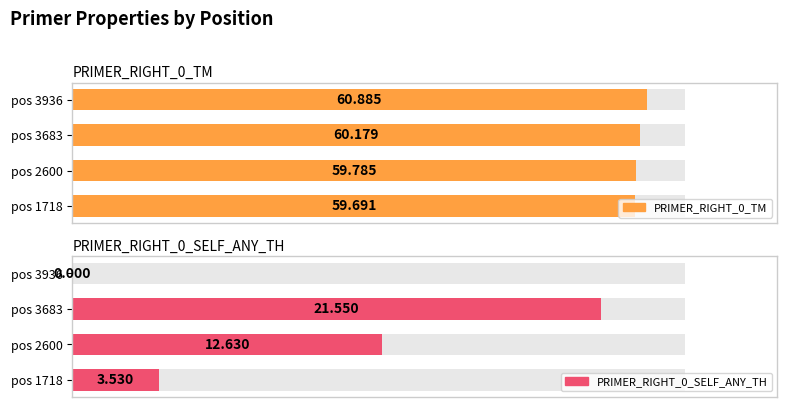

Between pos 2600 and pos 3683, which series saw the biggest shift?

PRIMER_RIGHT_0_SELF_ANY_TH